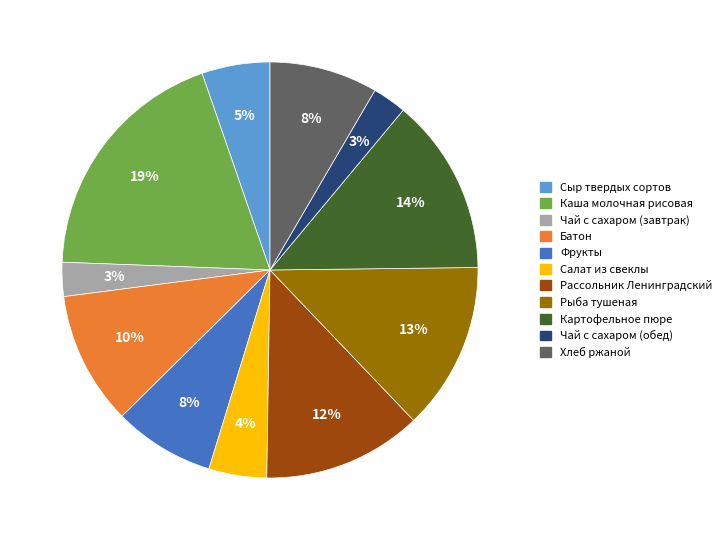

Which has a higher value, Сыр твердых сортов or Каша молочная рисовая?

Каша молочная рисовая